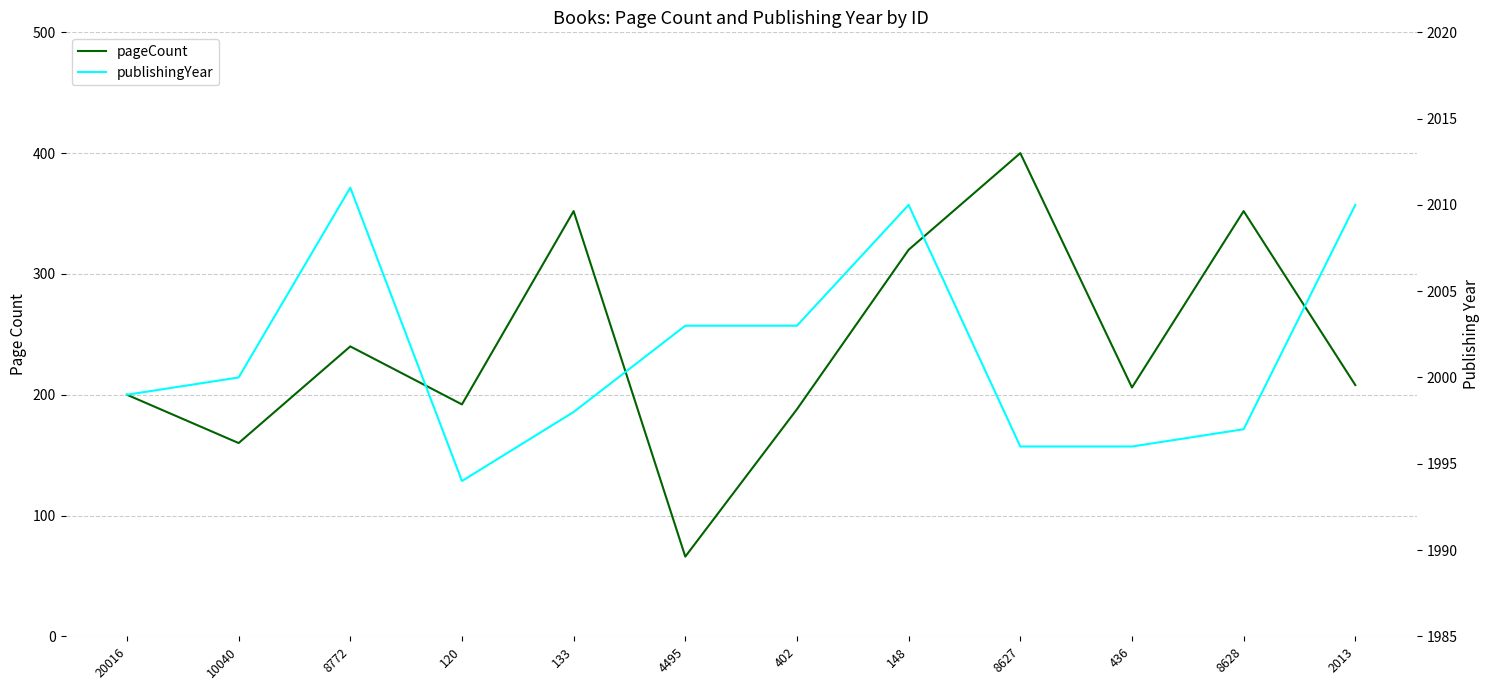

How many lines are shown in the chart?

2